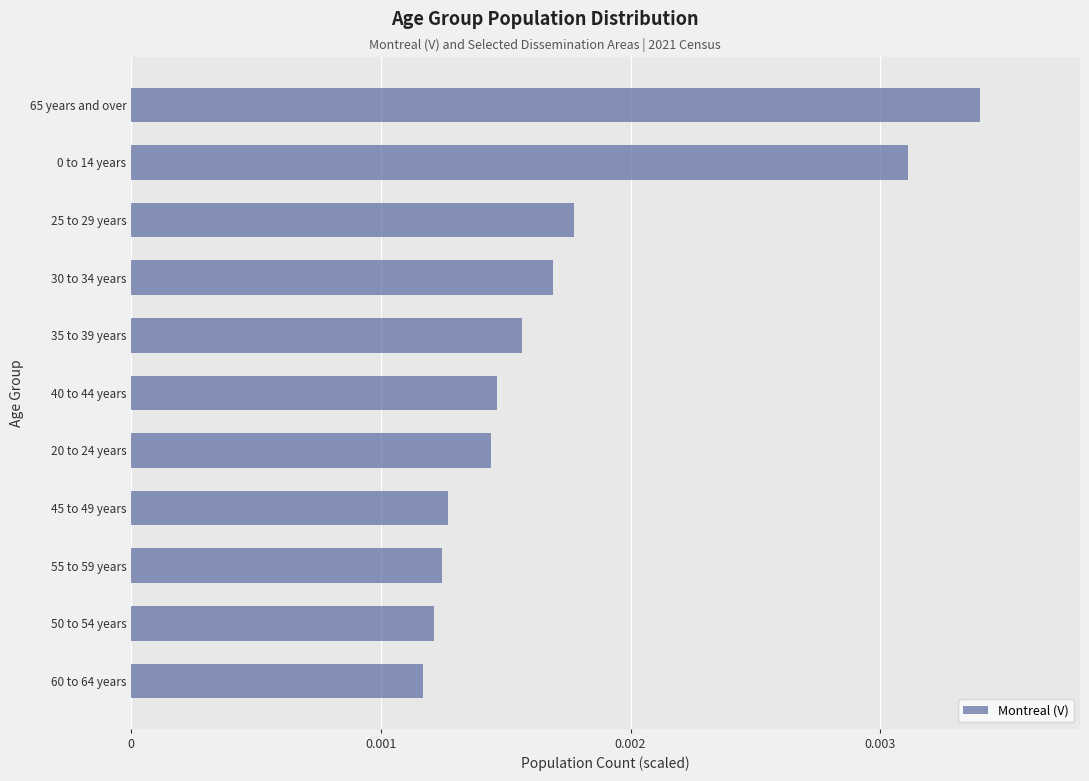

Between 40 to 44 years and 30 to 34 years, which is larger?

30 to 34 years